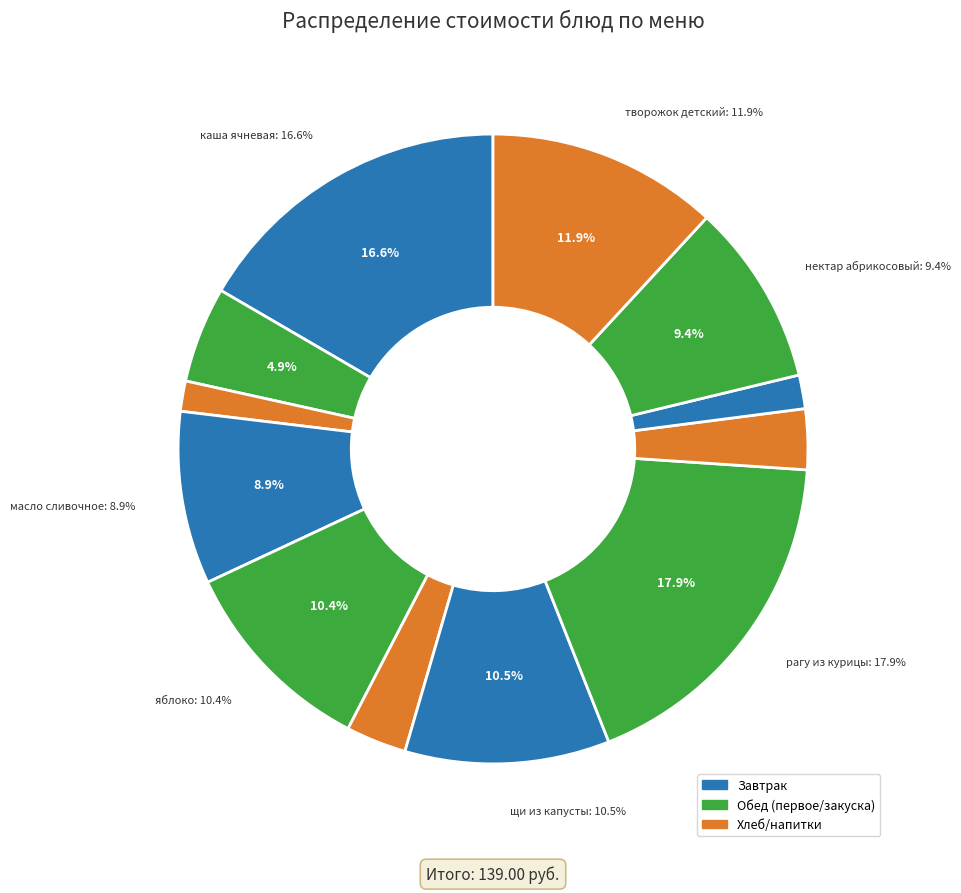

Approximately how many times larger is the value at пшеничный хлеб (завтрак) compared to салат из капусты?

0.5